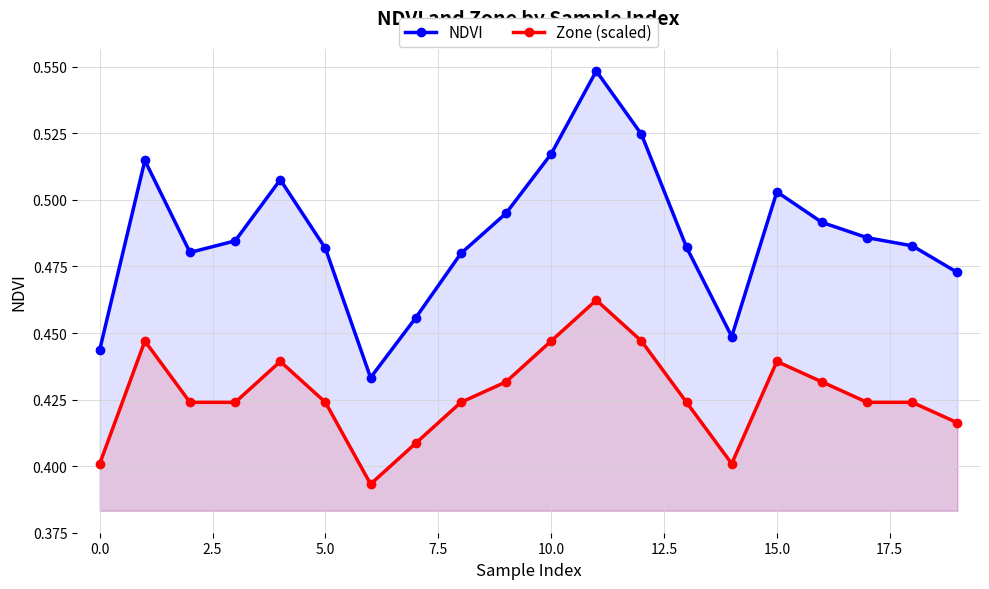

Which series has the widest spread of values?

NDVI